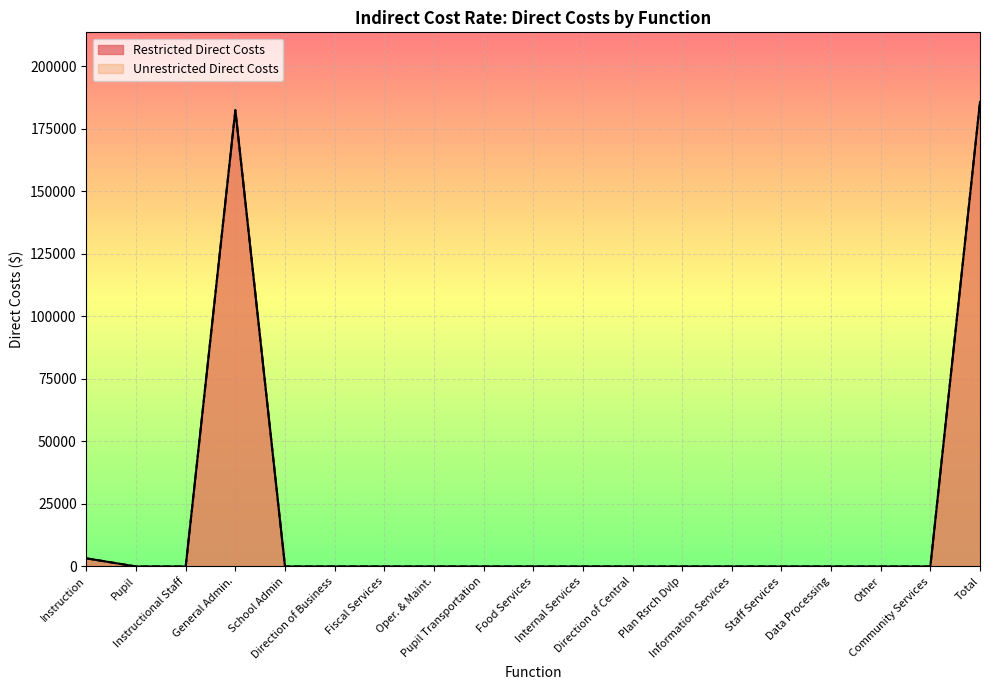

Which category has the lowest value across all series?

Pupil